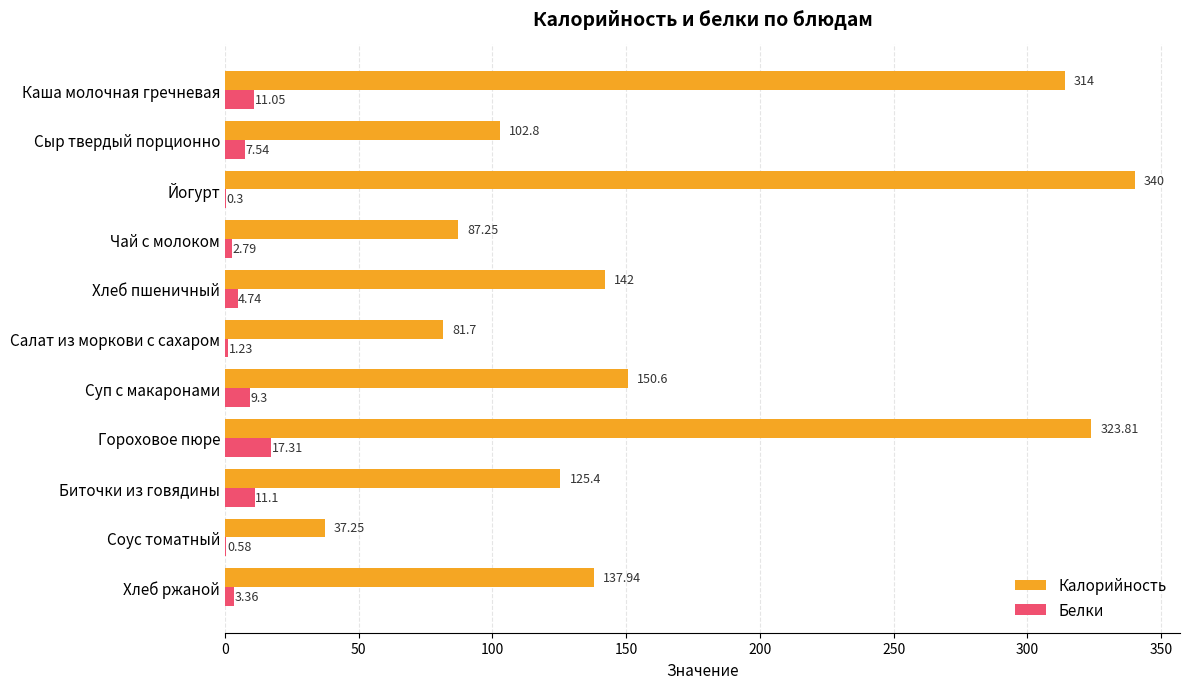

What is the sum of the Калорийность values at Каша молочная гречневая and Хлеб пшеничный?

456.0